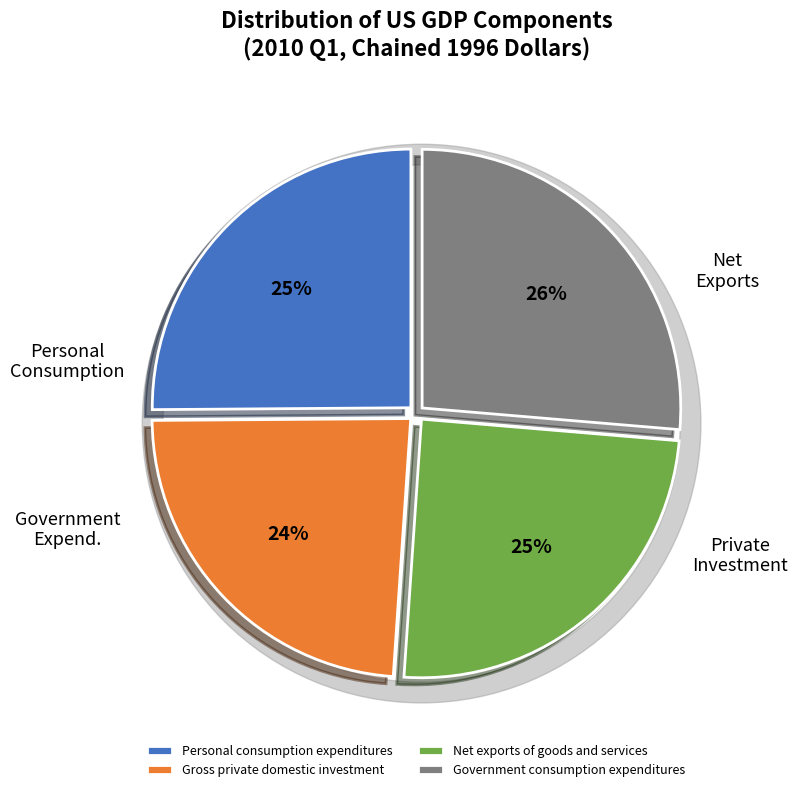

How many segments does this pie chart have?

4